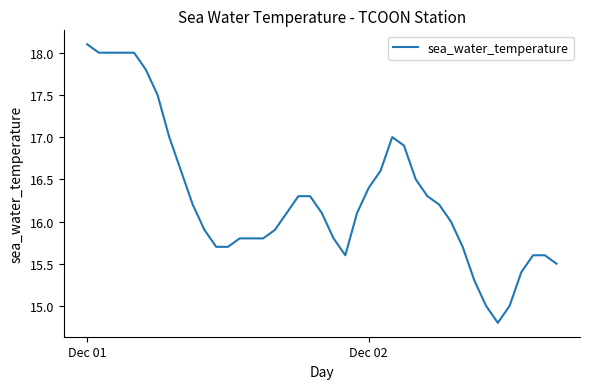

What is the difference between the maximum and minimum values?

3.3